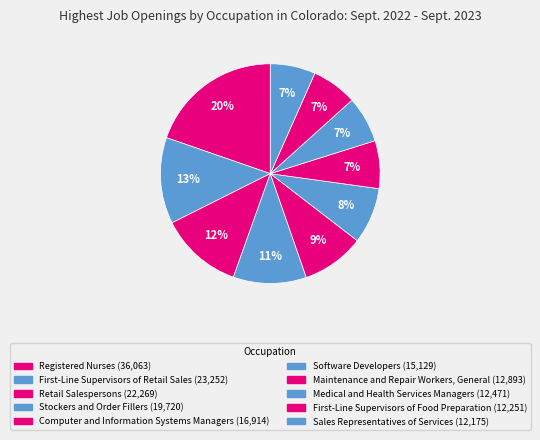

What is the change in value from Computer and Information Systems Managers to Sales Representatives of Services?

-4739